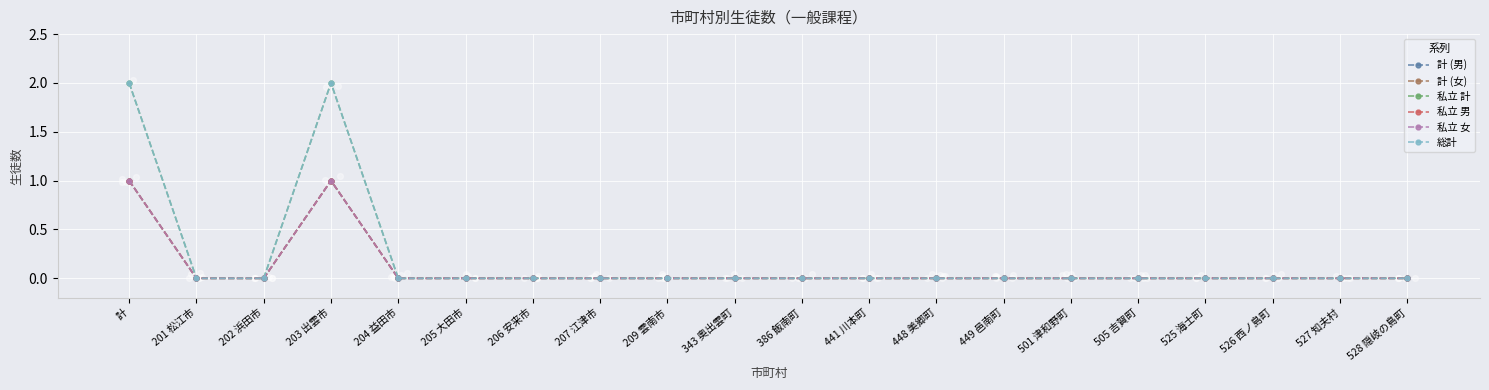

Which series has the largest Y range (max minus min)?

私立 計